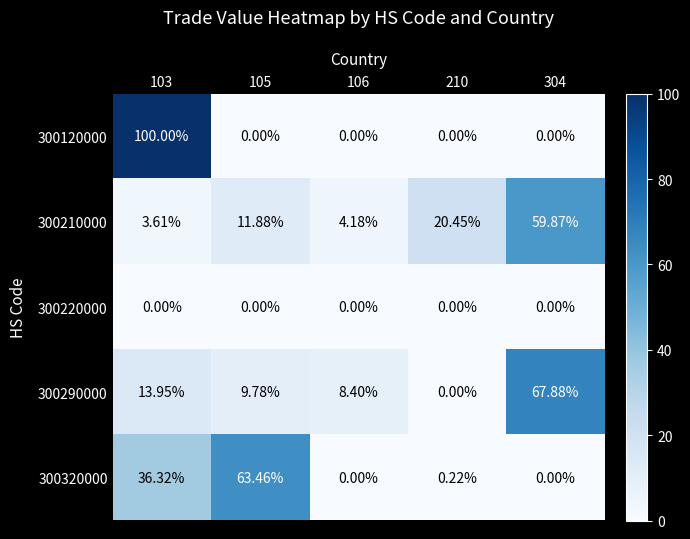

Which series has the largest range (max minus min)?

300120000